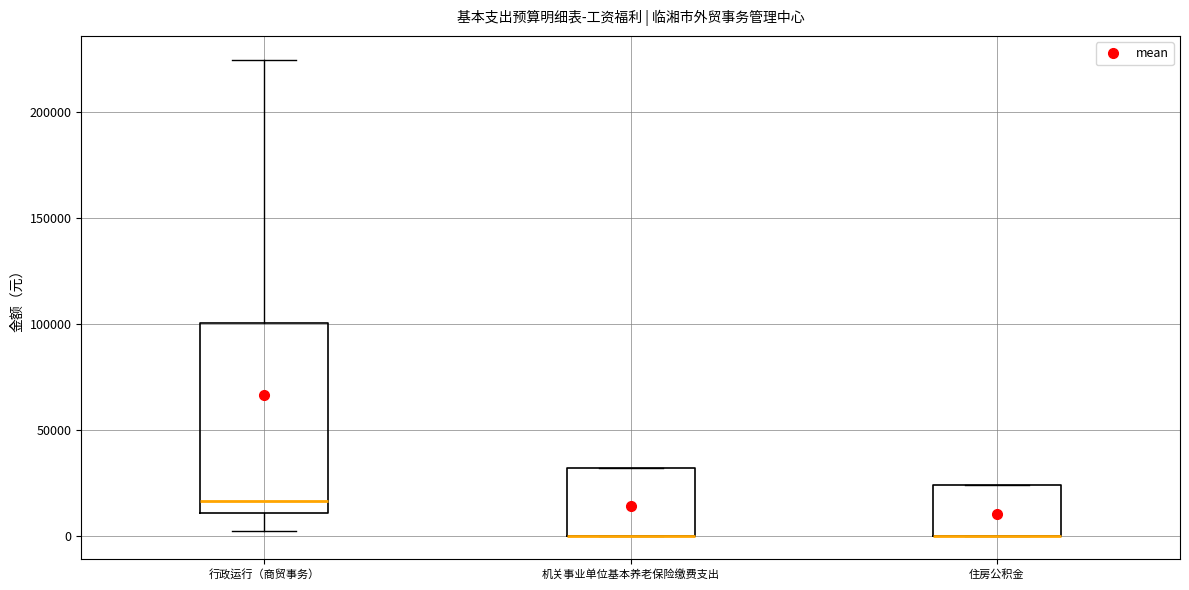

Where is the lower edge of the box for 住房公积金 on the y-axis? The values are not printed on the chart, so give them approximately, as read against the axis.

0